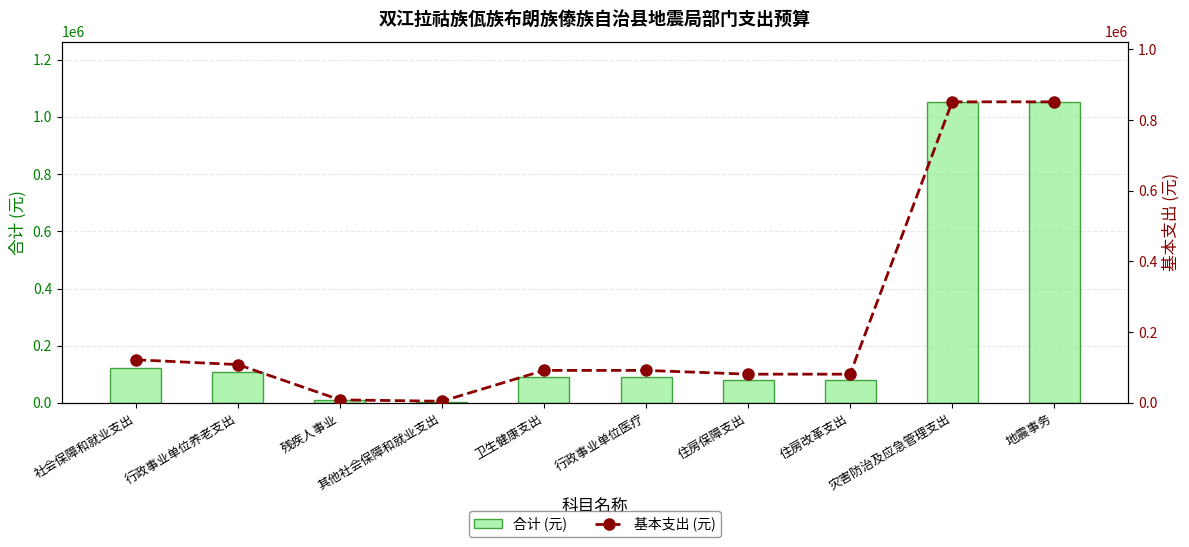

What position from the right is 社会保障和就业支出?

10